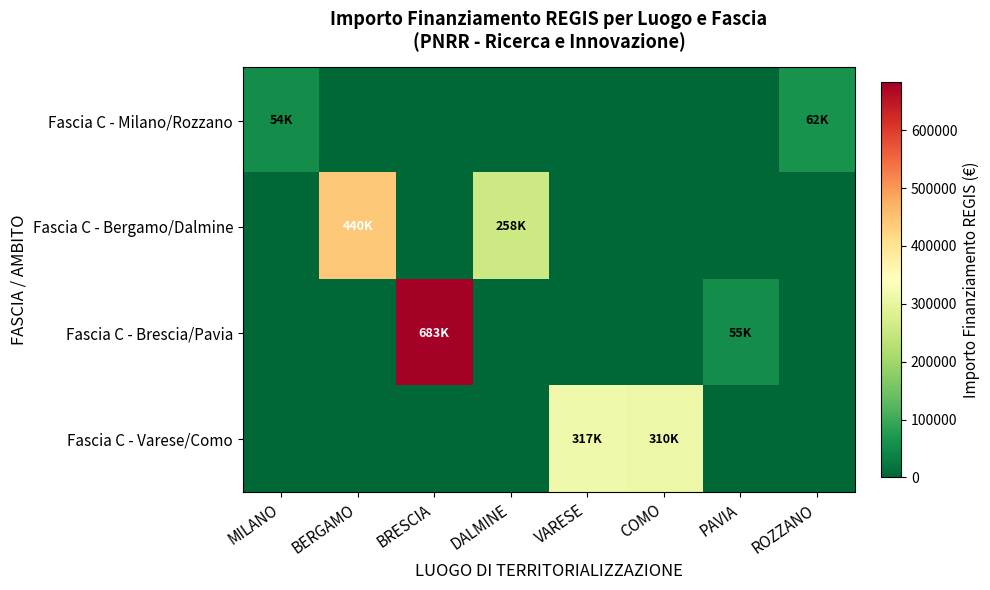

Which series changed the most between MILANO and PAVIA?

Fascia C - Brescia/Pavia